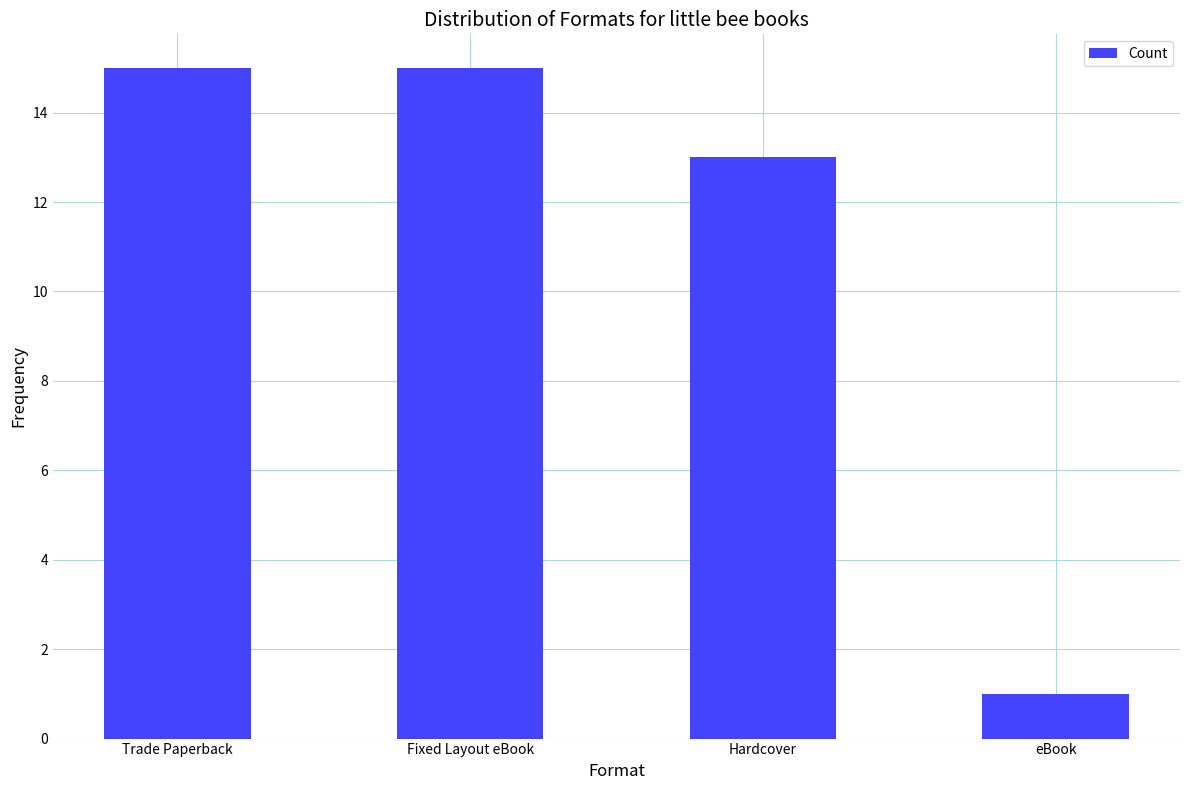

What is the maximum value shown in the chart?

15